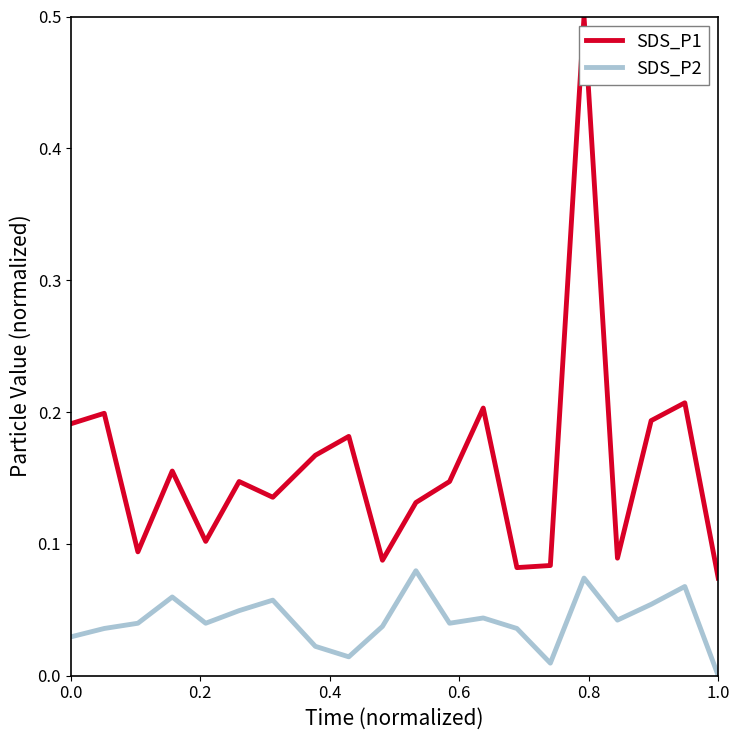

True or false: SDS_P1 has more than 2 interior local peaks.

True